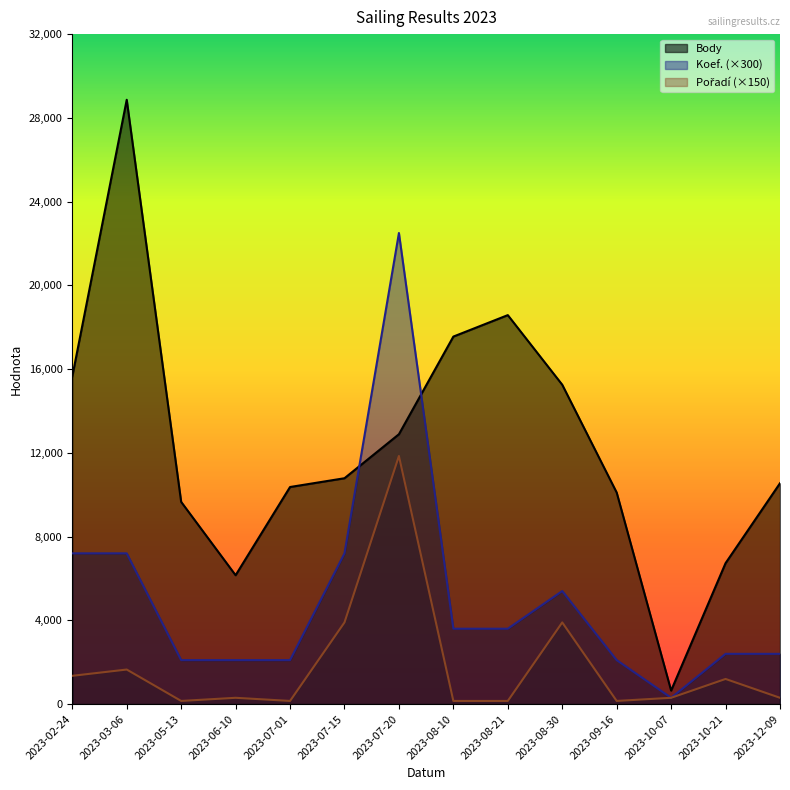

In Pořadí, how many points are higher than both neighbors (excluding endpoints)?

5